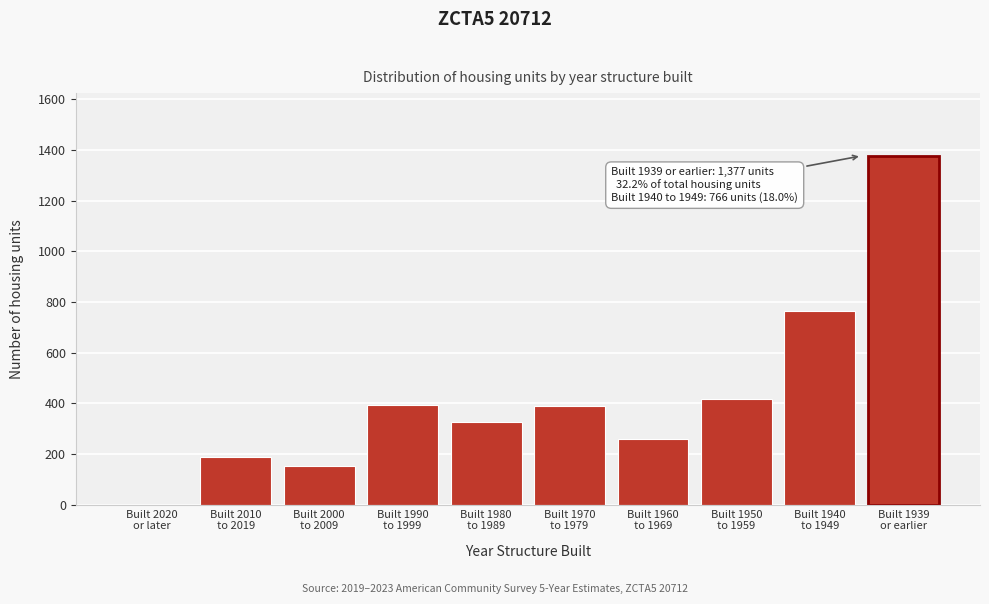

What is the sum of all values?

4271